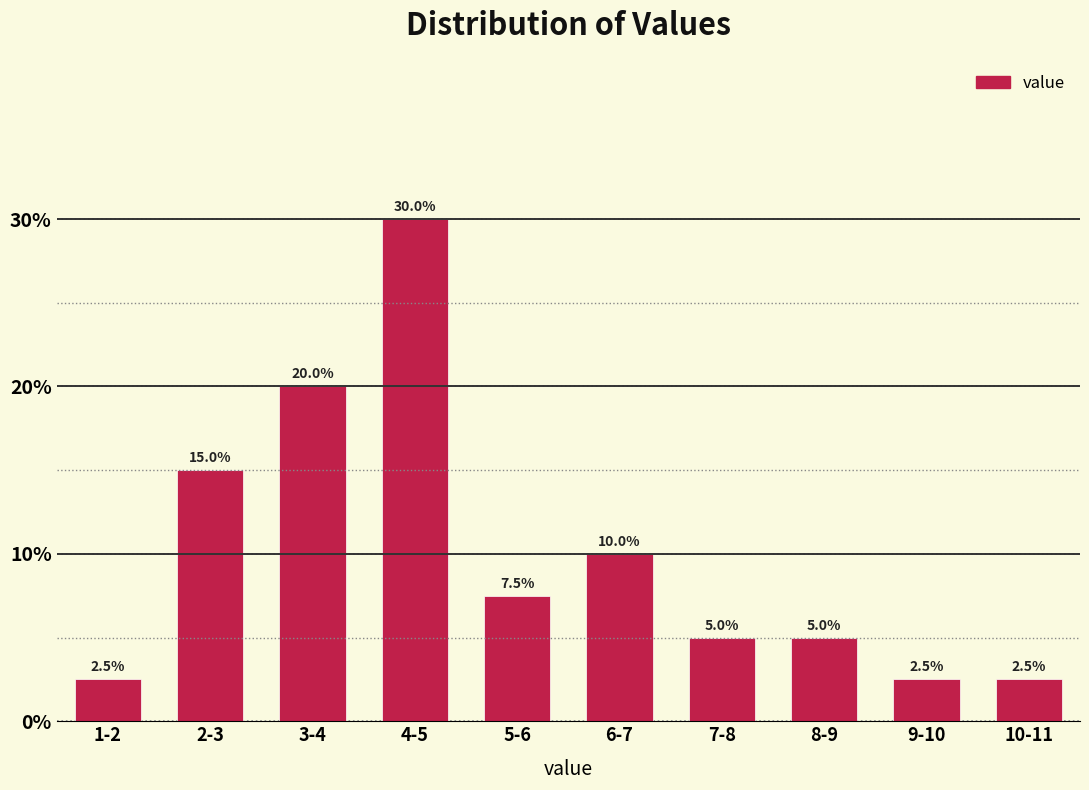

Reading left to right, extract all data points from this chart.

2.5	15.0	20.0	30.0	7.5	10.0	5.0	5.0	2.5	2.5